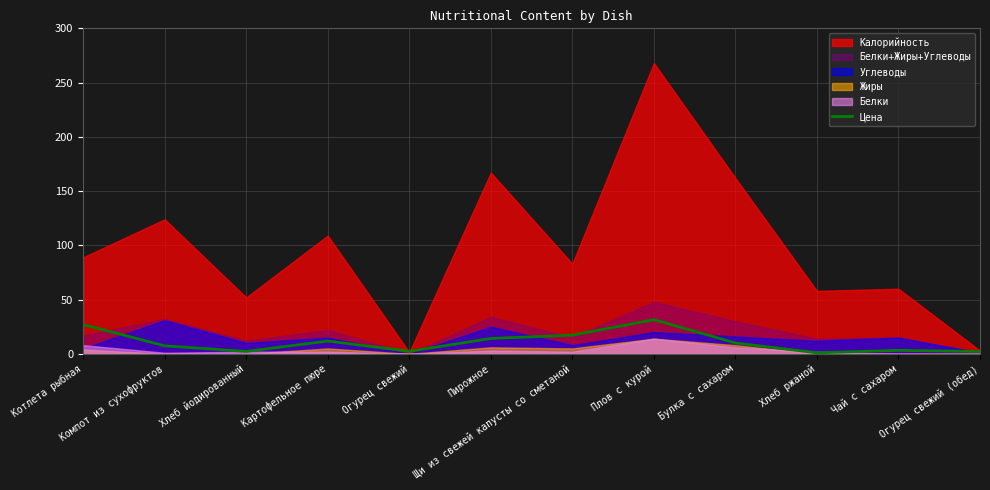

Reading left to right, list all the values displayed in this chart.

Котлета рыбная=27.0	Компот из сухофруктов=7.4	Хлеб йодированный=2.2	Картофельное пюре=11.8	Огурец свежий=2.3	Пирожное=14.2	Щи из свежей капусты со сметаной=17.2	Плов с курой=31.5	Булка с сахаром=10.0	Хлеб ржаной=1.0	Чай с сахаром=3.2	Огурец свежий (обед)=2.1